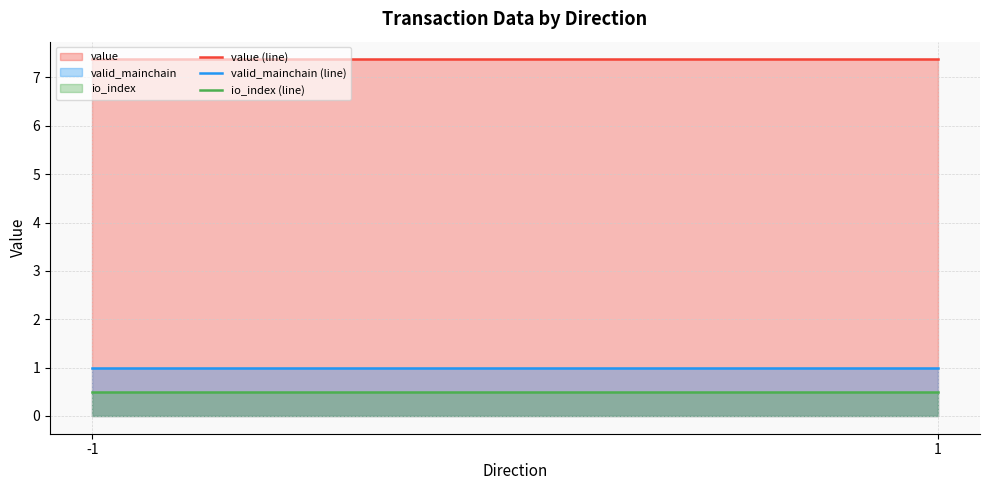

What are all the series names shown in the legend?

value (line), valid_mainchain (line), io_index (line)